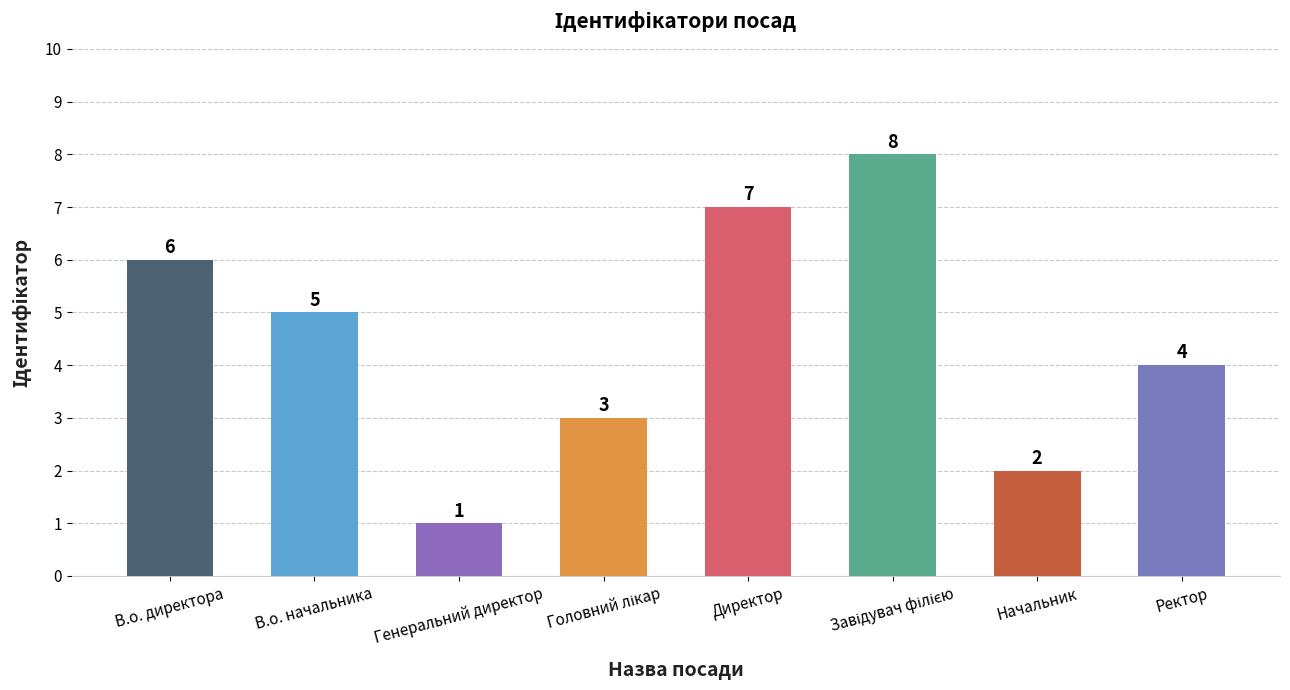

What is the sum of the values at Начальник and Ректор?

6